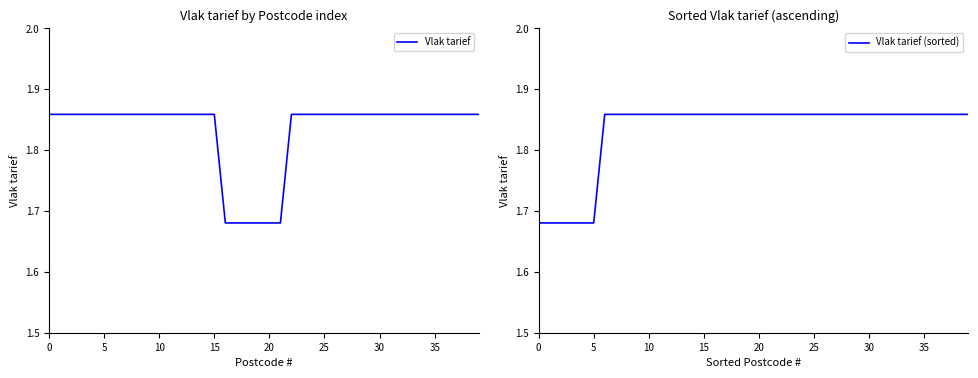

True or false: Vlak tarief (sorted) and Vlak tarief intersect in this chart.

False